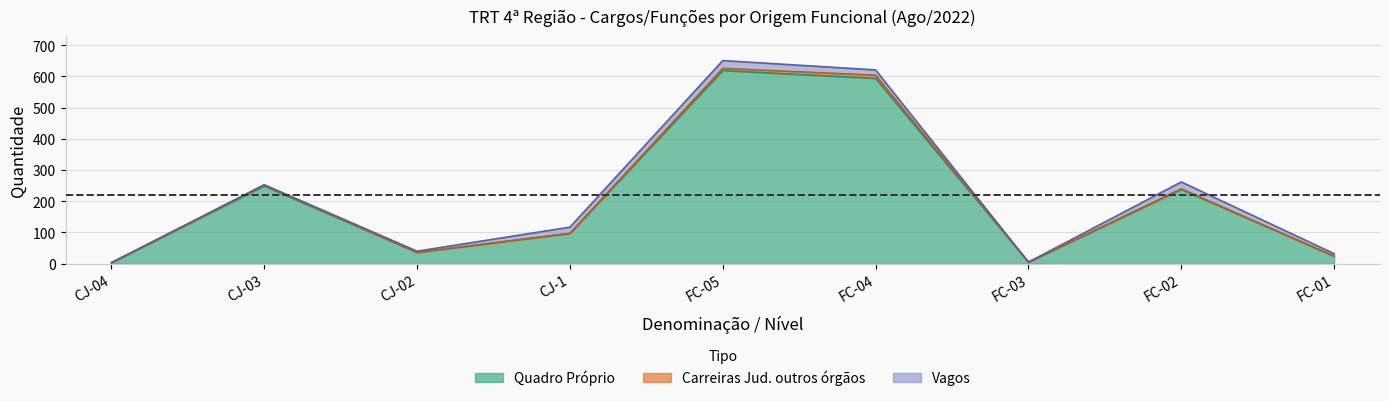

Reading right to left, list all the values displayed in this chart.

Quadro Próprio: 24	238	5	594	619	97	36	249	3
Carreiras do Judiciário de outros órgãos: 0	2	0	10	7	0	0	3	0
Vagos: 8	22	0	17	25	20	4	1	0